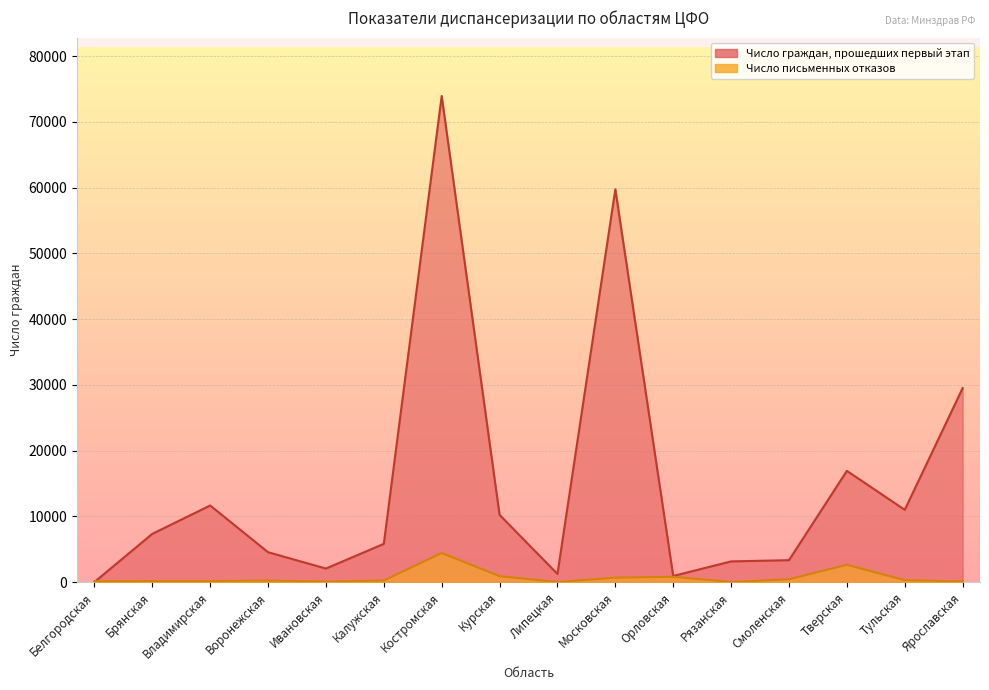

What is the difference between the maximum and second lowest values in the Число письменных отказов series?

4414